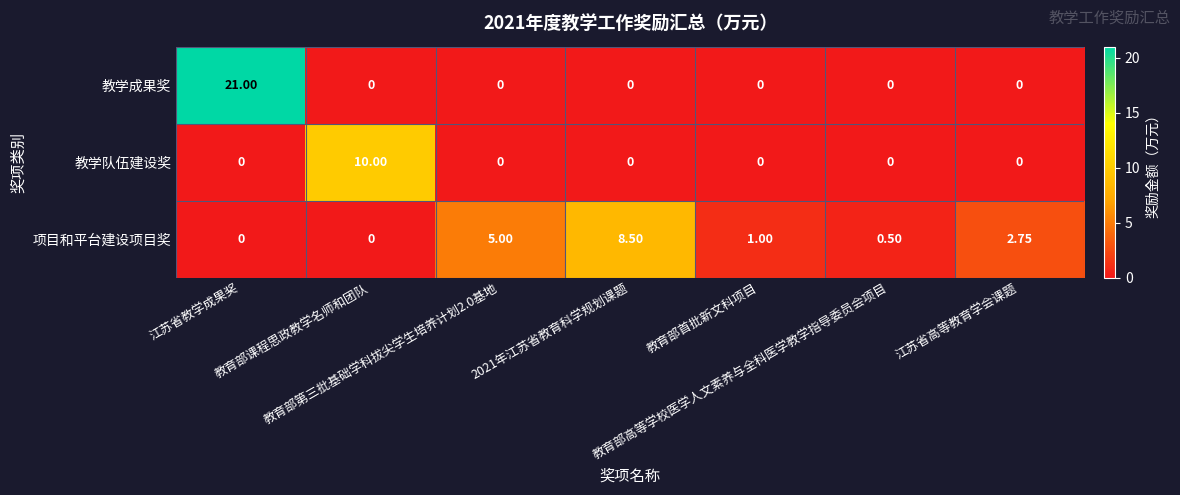

Which series has the widest spread of values?

教学成果奖